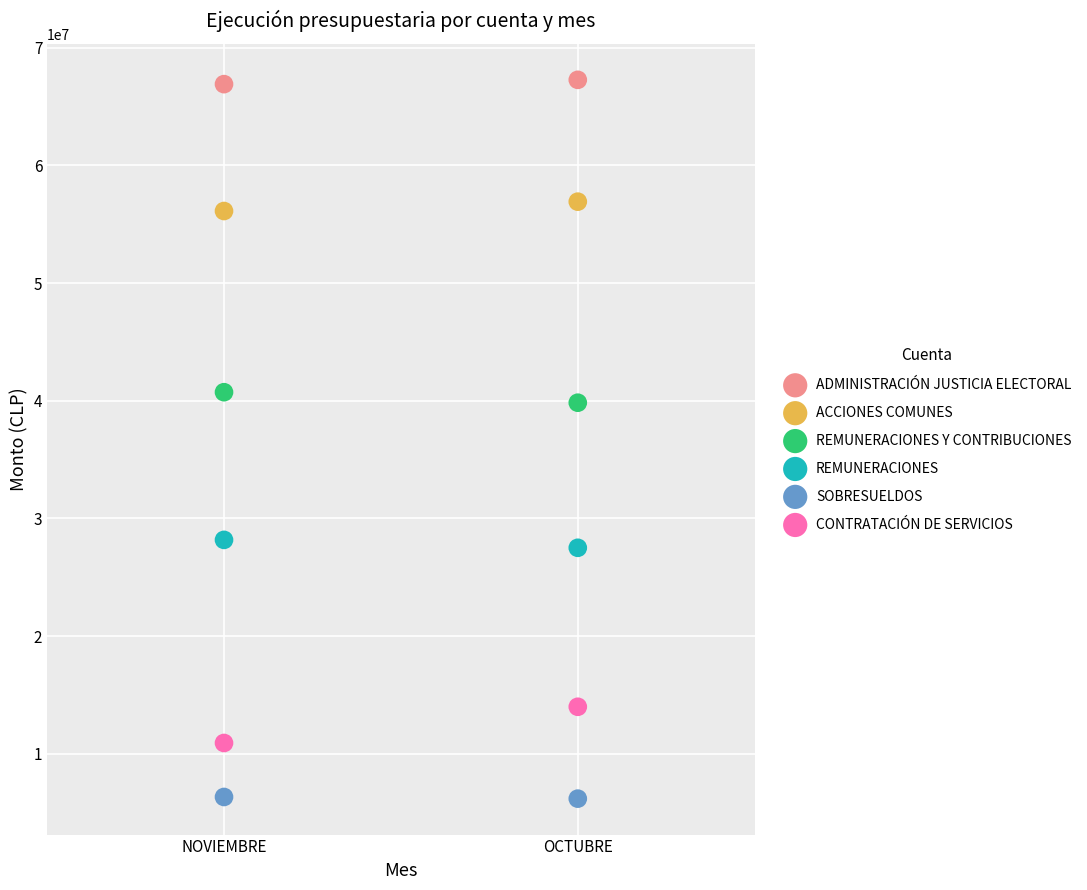

Across all data points, what is the range of Y values (max minus min)?

61066278.5